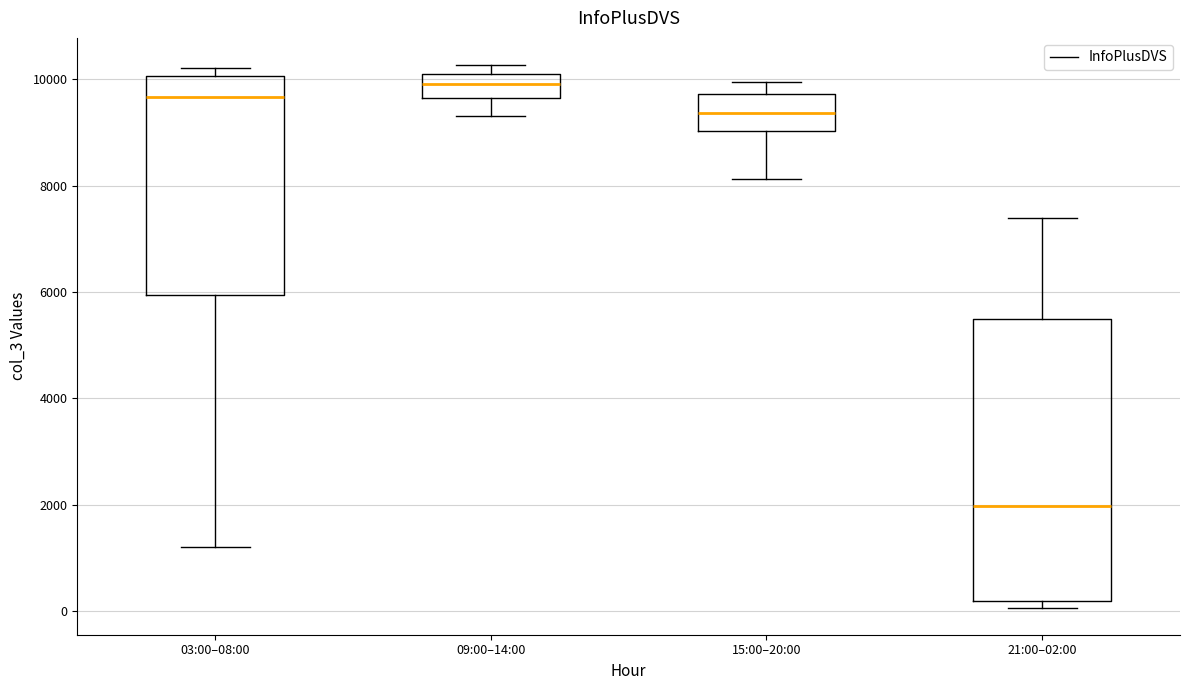

Which box is the tallest, from its lower edge to its upper edge?

21:00–02:00